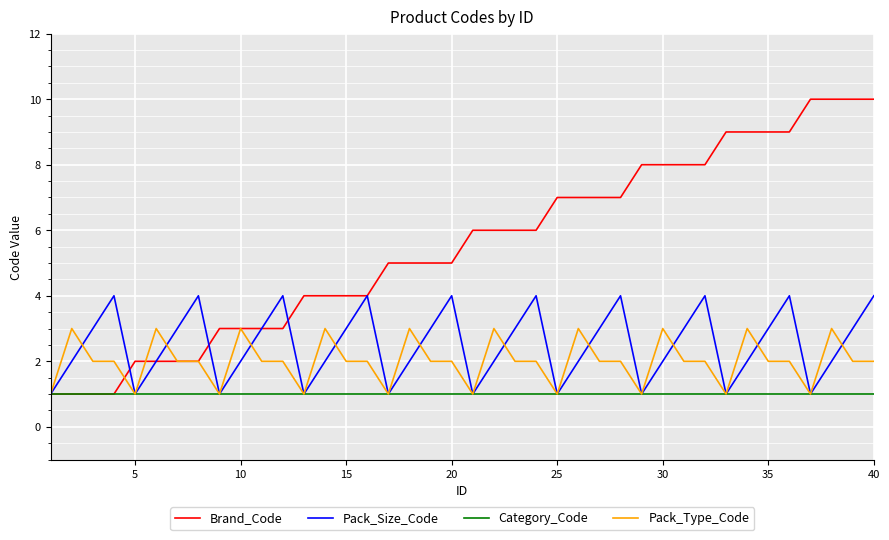

Which series has the largest total across all categories?

Brand_Code